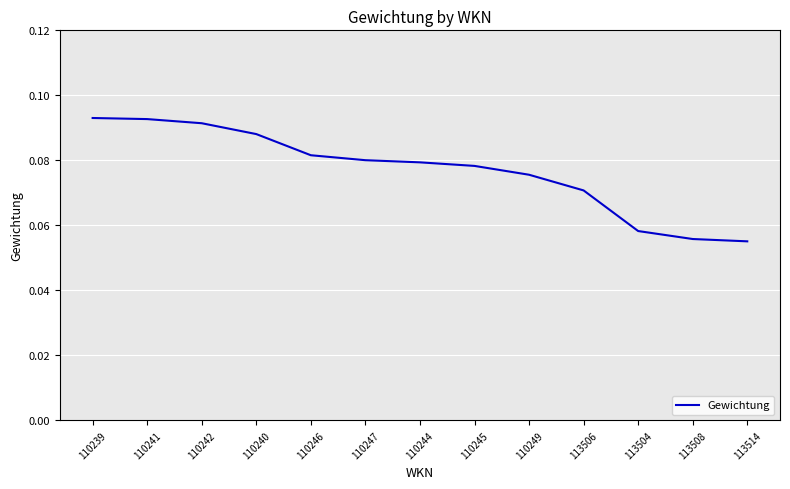

What position from the left is 110242?

3